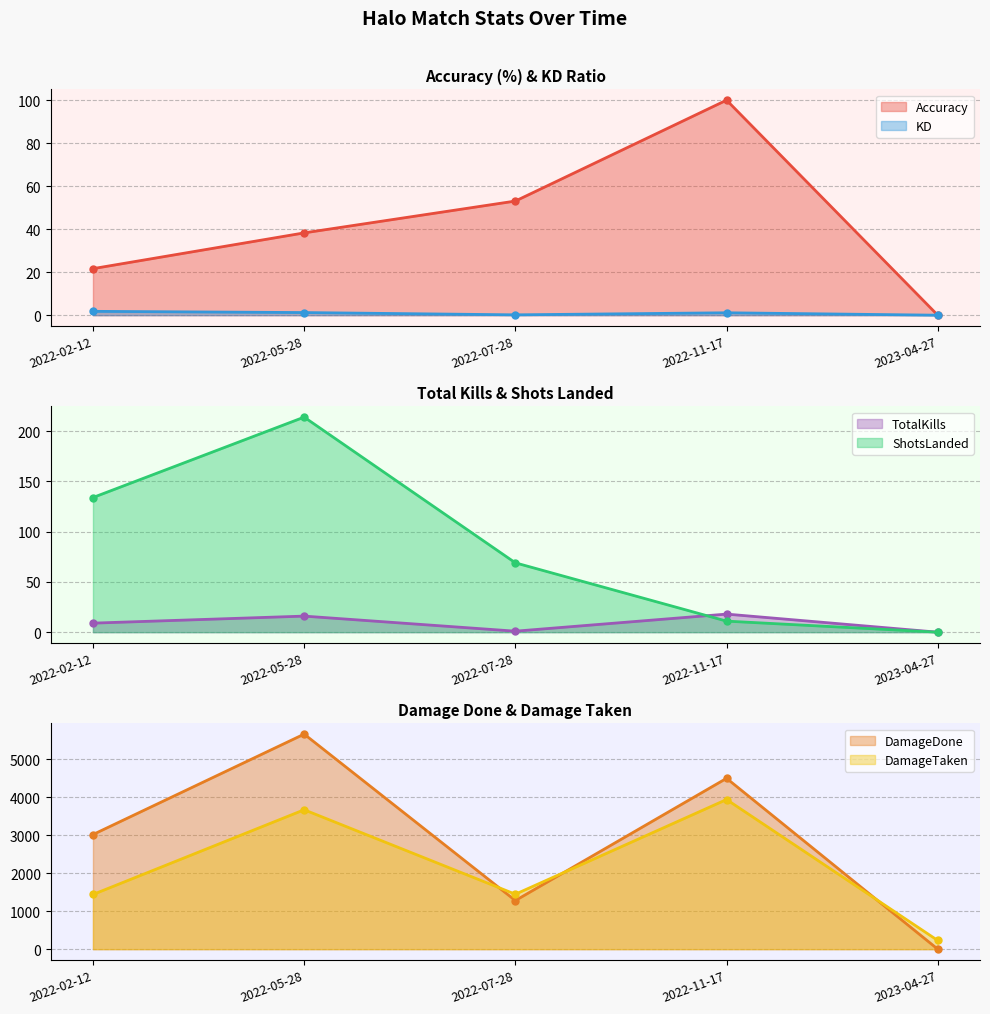

What value does the DamageTaken series have at 2022-07-28?

1448